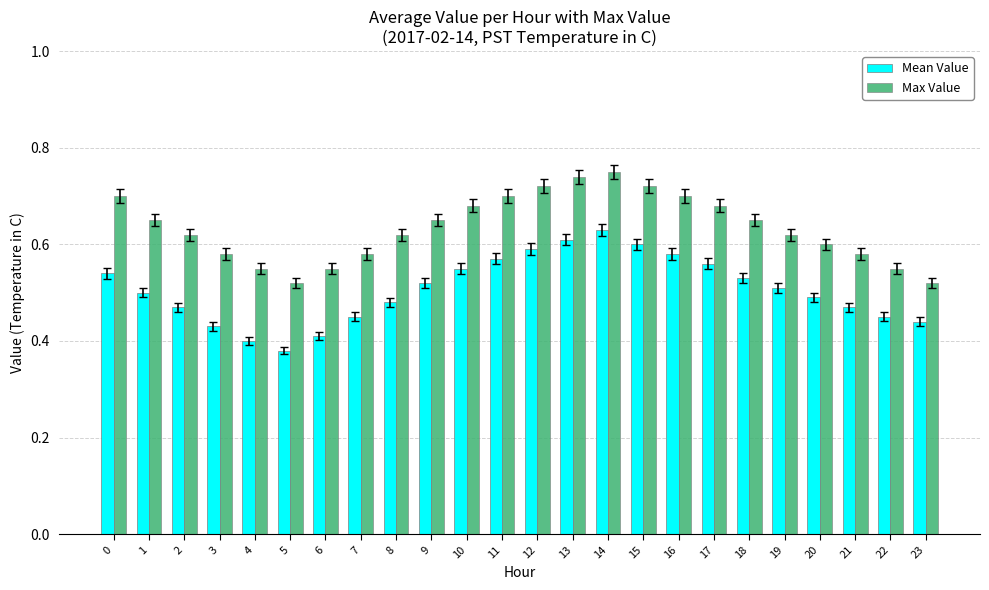

Which label corresponds to the smallest value in the chart?

5